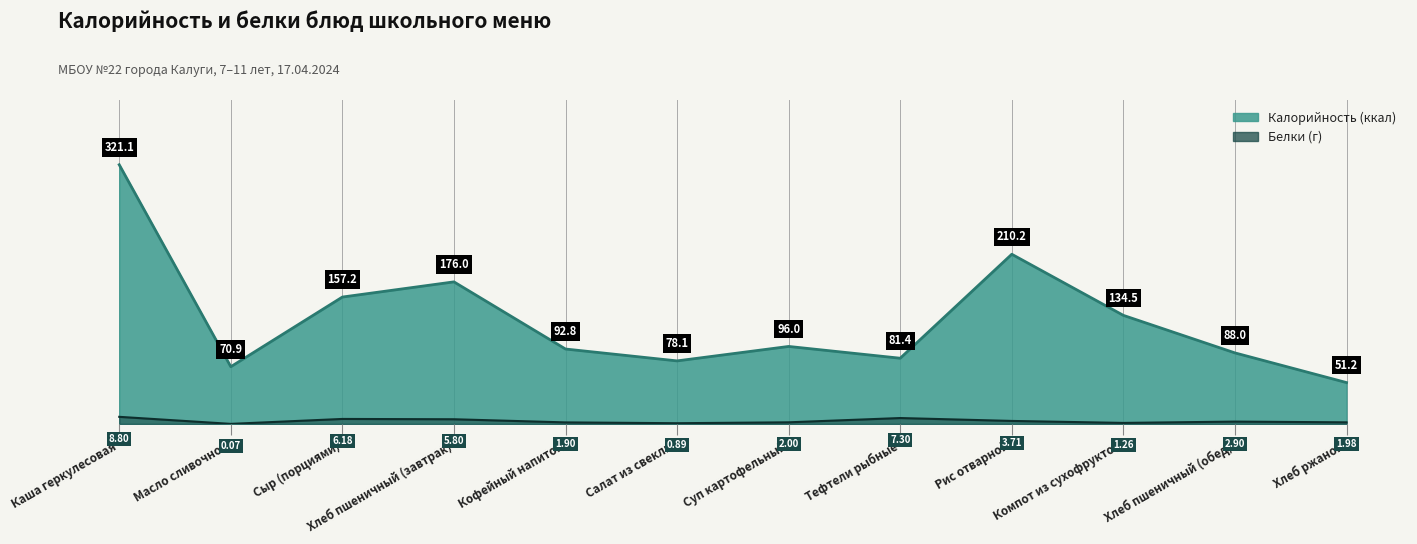

True or false: Калорийность and Белки cross at least once.

False